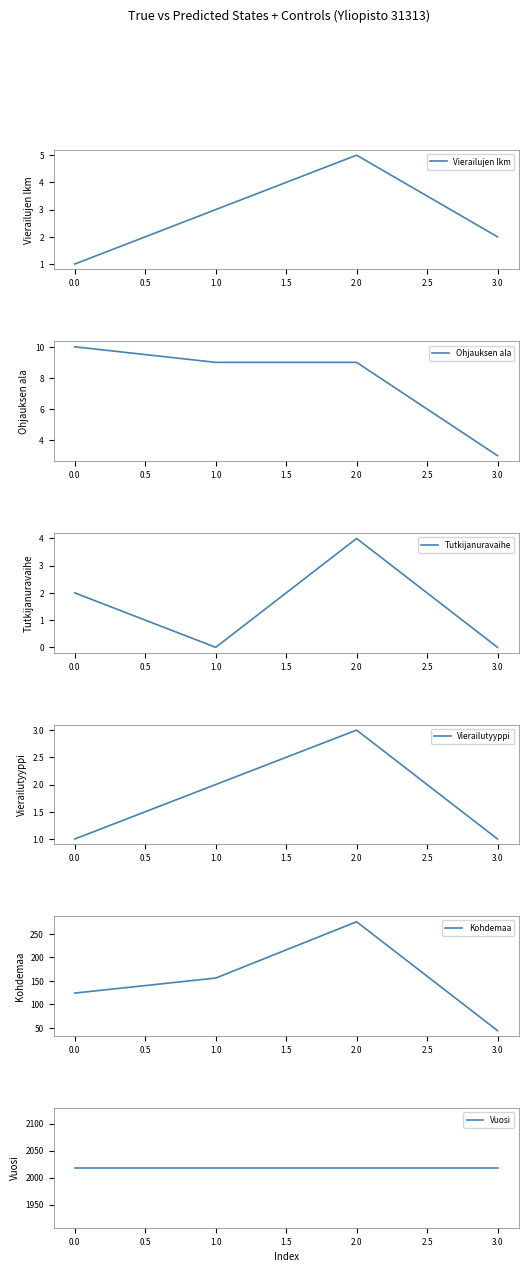

True or false: Vierailujen lkm has more than 1 interior local peaks.

False